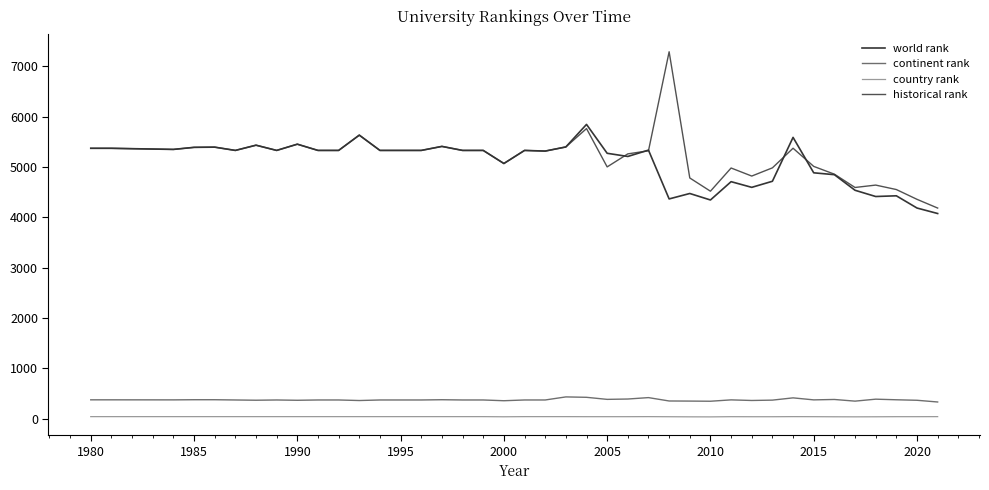

Which series has the widest spread of values?

historical rank